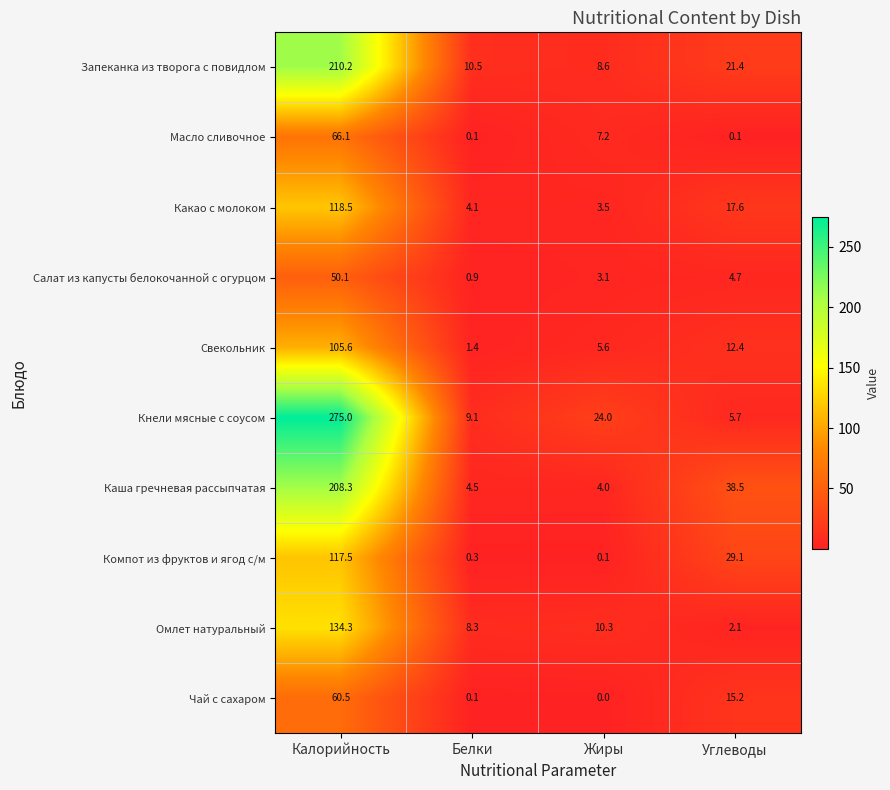

Rank the series by their maximum value, from lowest to highest.

Салат из капусты белокочанной с огурцом, Чай с сахаром, Масло сливочное, Свекольник, Компот из фруктов и ягод с/м, Какао с молоком, Омлет натуральный, Каша гречневая рассыпчатая, Запеканка из творога с повидлом, Кнели мясные с соусом